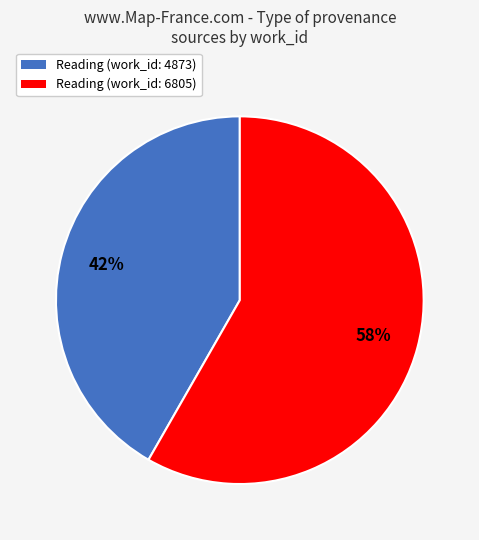

Count the number of slices in the pie.

2